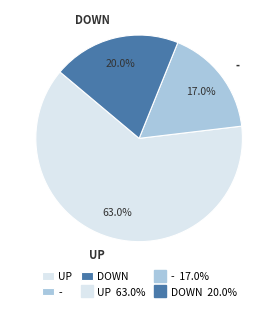

To the nearest percent, what percentage of the pie is -?

17%